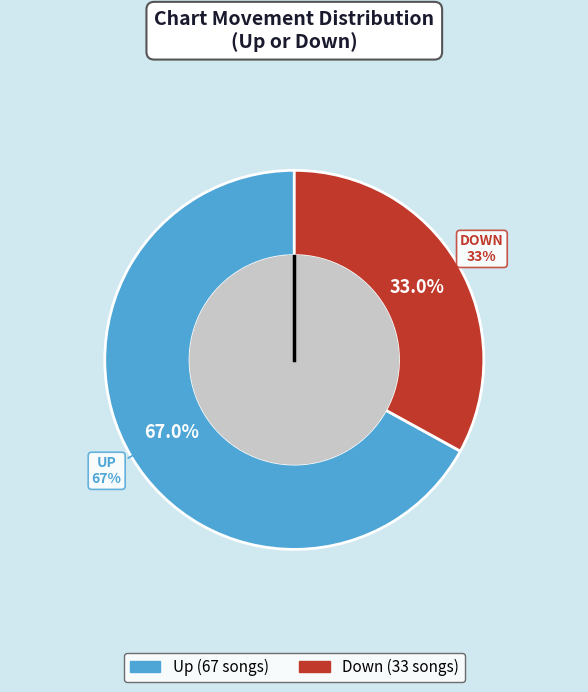

Is there any slice that represents more than half of the pie?

Yes